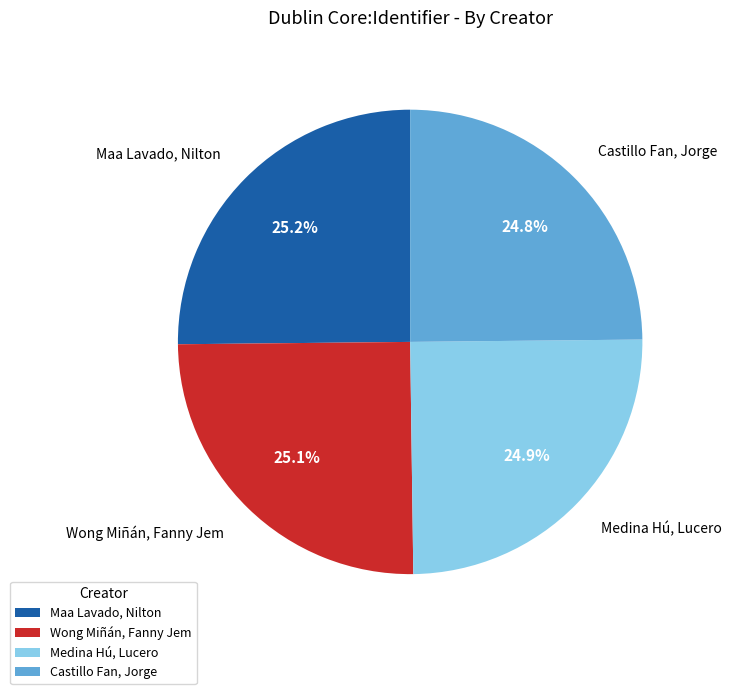

Is it true that Castillo Fan, Jorge is 25% of the pie?

True